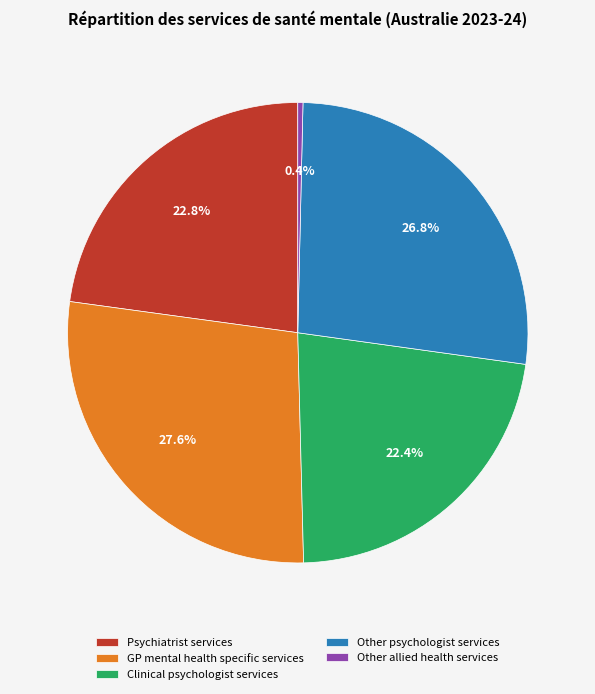

Is it true that Clinical psychologist services is 8% of the pie?

False